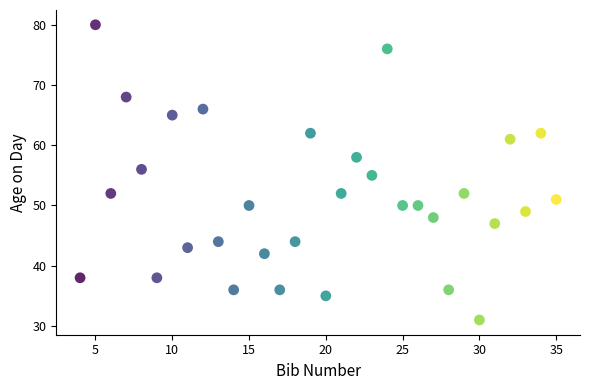

What is the range of Y values (max minus min)?

49